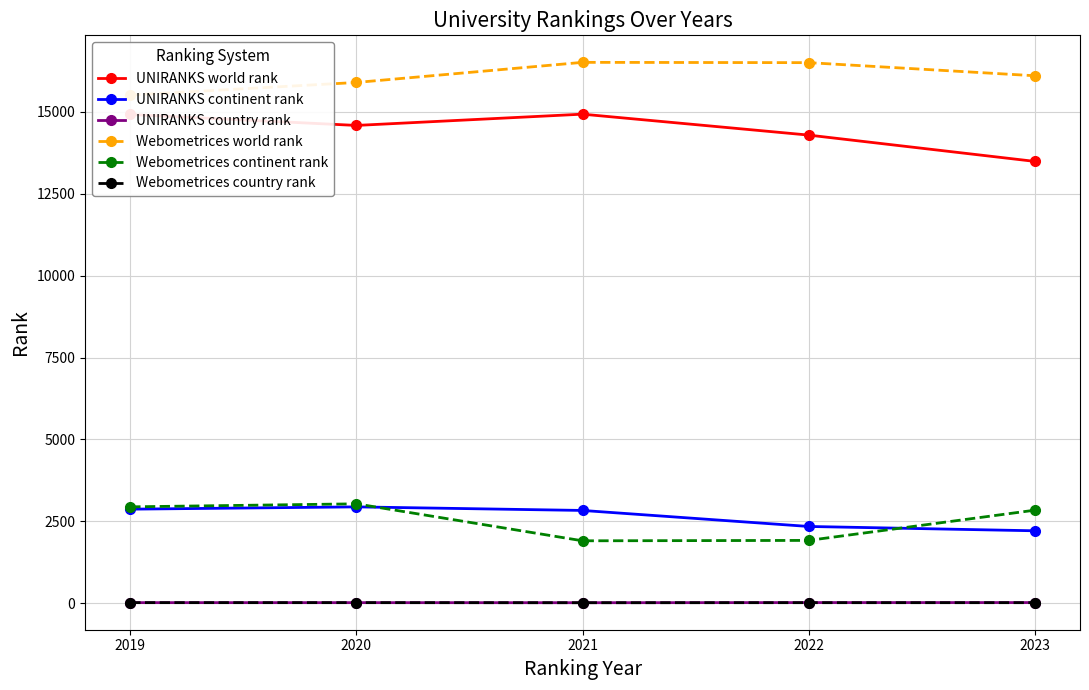

Which has a higher value, 2023 or 2022?

2022